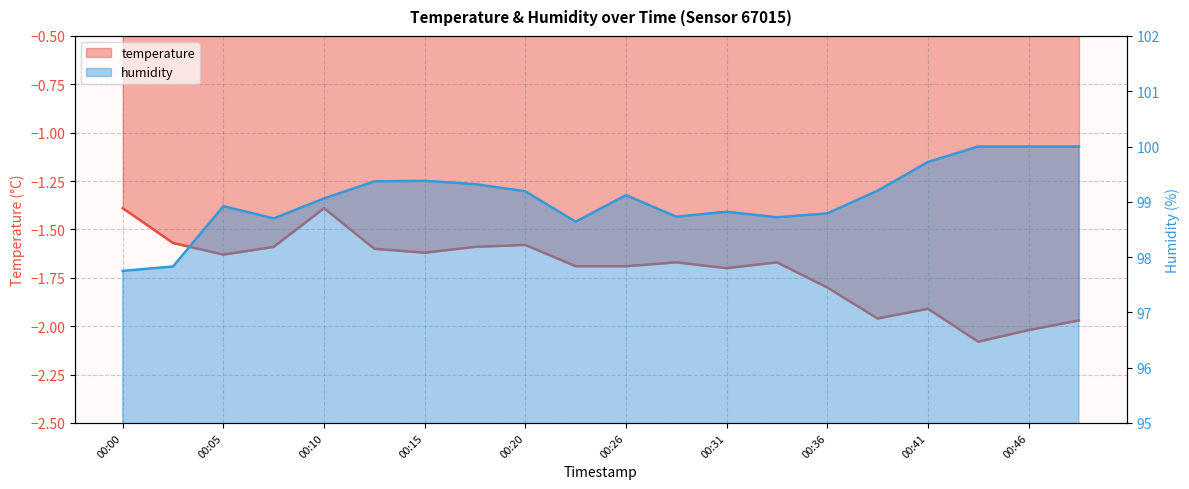

What are all the series names shown in the legend?

temperature, humidity